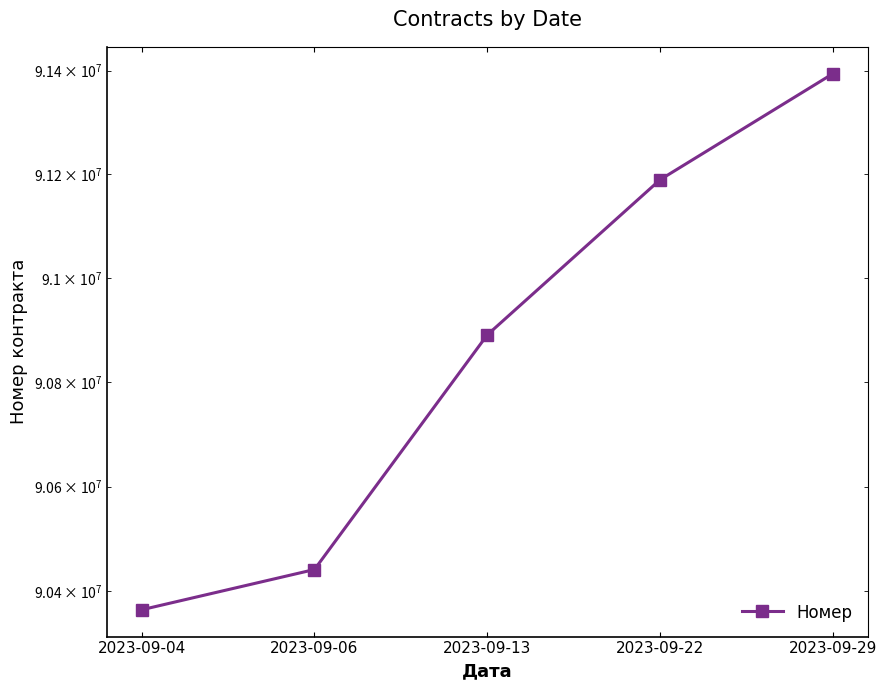

How many values are below 90890835?

2